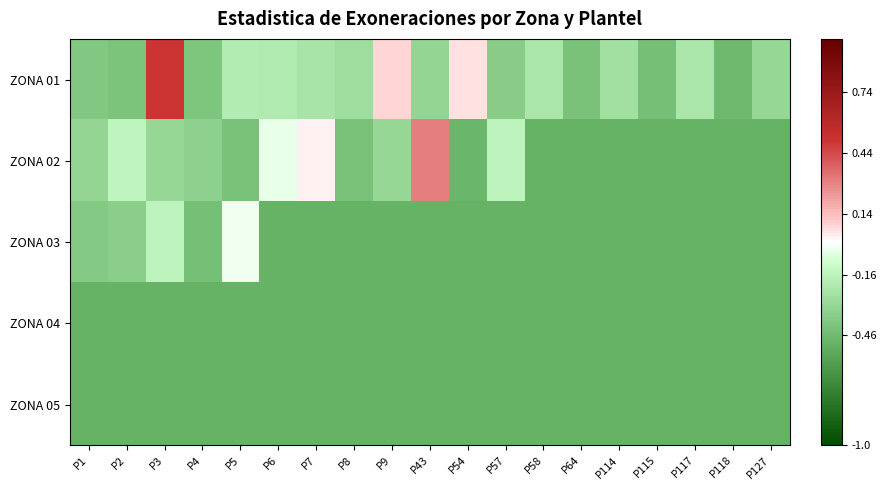

How many data points does each series have?

19